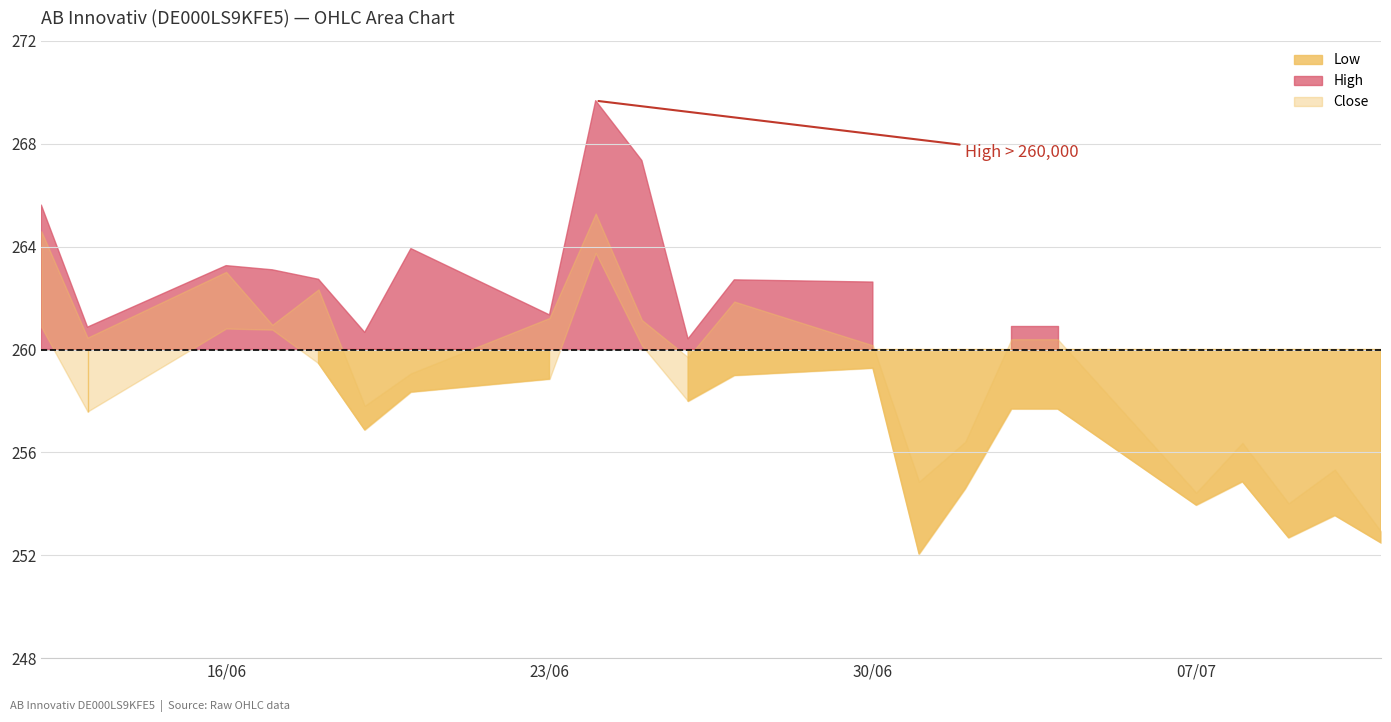

True or false: Low and High cross at least once.

False